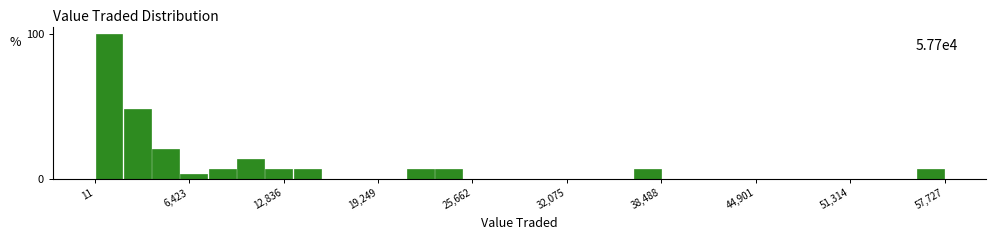

Read against the x-axis, roughly where is the centre of the tallest bar?

1000